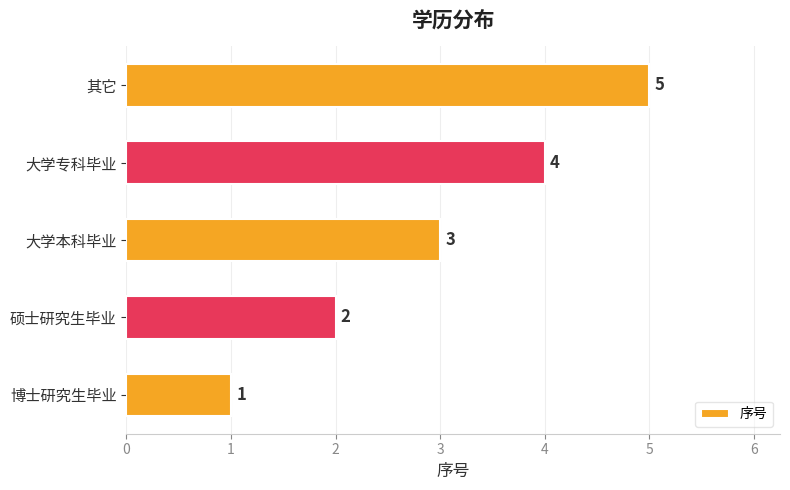

How many series are shown in this chart?

1